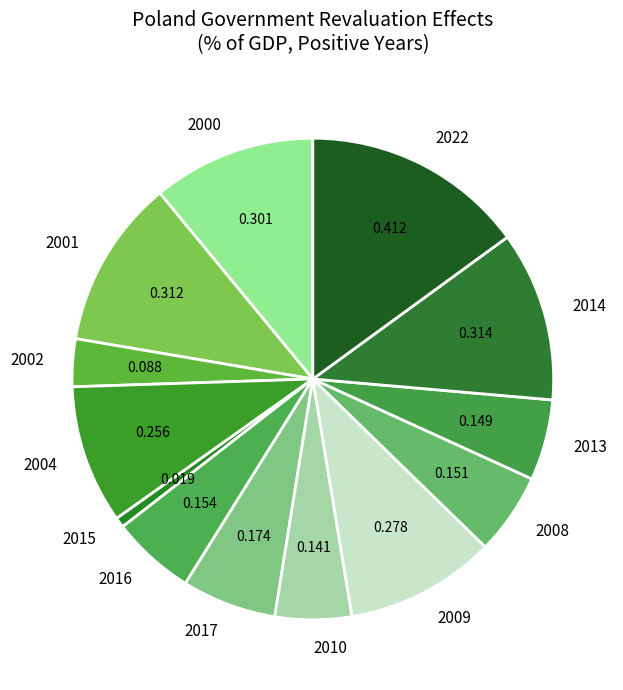

Is it true that 2009 is 16% of the pie?

False